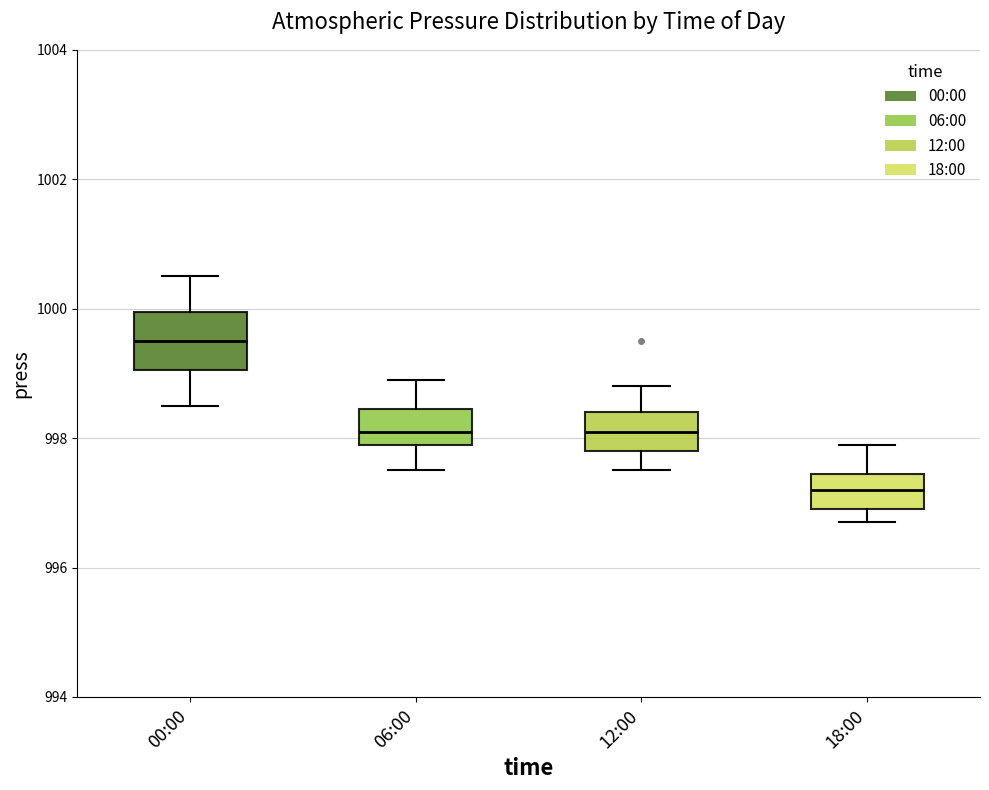

Where is the upper edge of the box for 18:00 on the y-axis? The values are not printed on the chart, so give them approximately, as read against the axis.

997.4